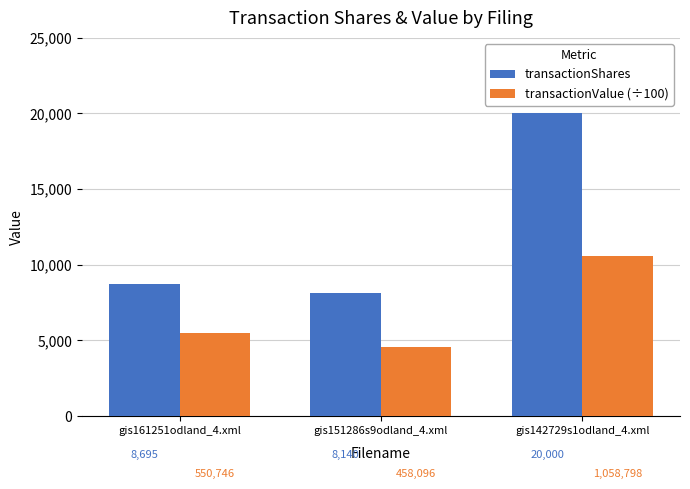

Rank the series by their maximum value, from lowest to highest.

transactionValue (÷100), transactionShares